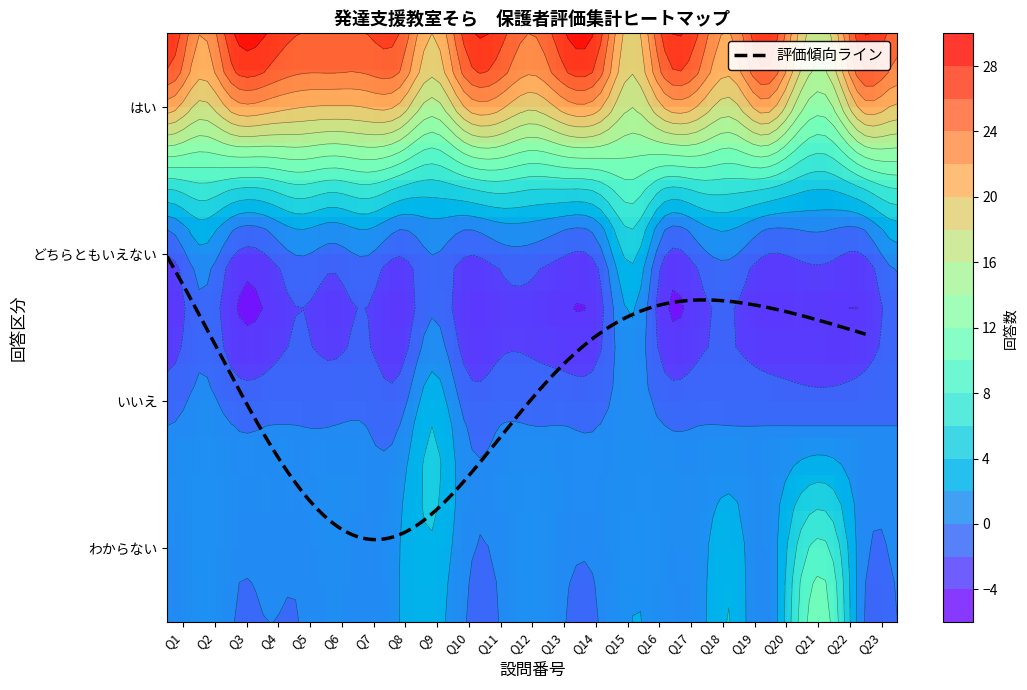

What is the average value of the どちらともいえない series?

1